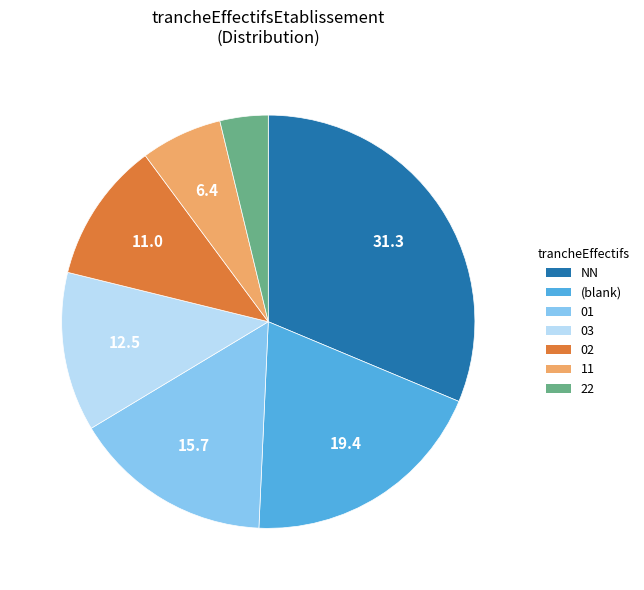

Does any single category account for the majority?

No